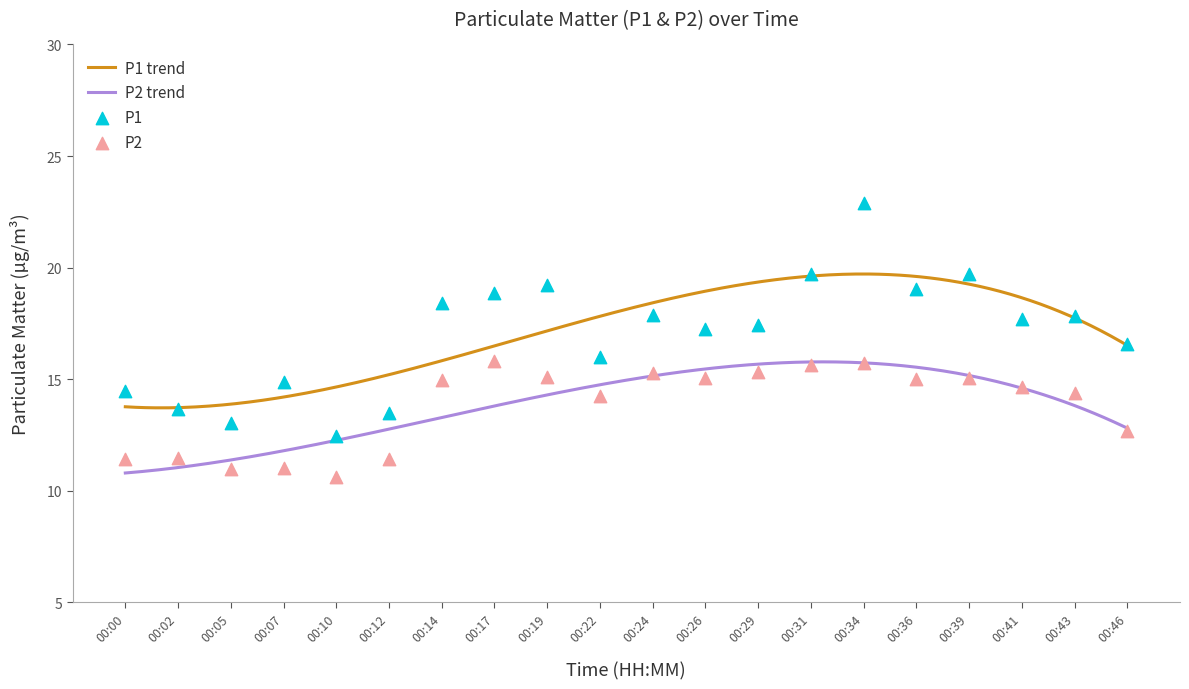

At which category is the sum across all series the highest?

00:34